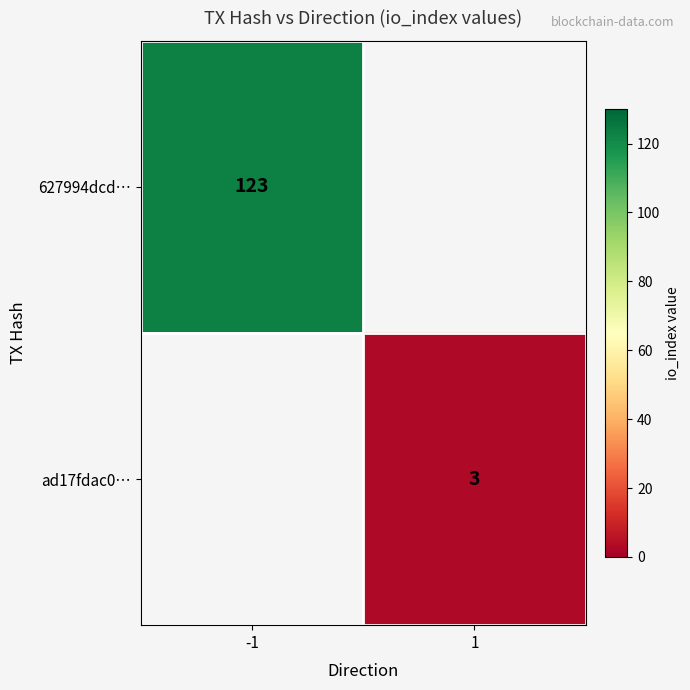

How many series are shown in this chart?

2